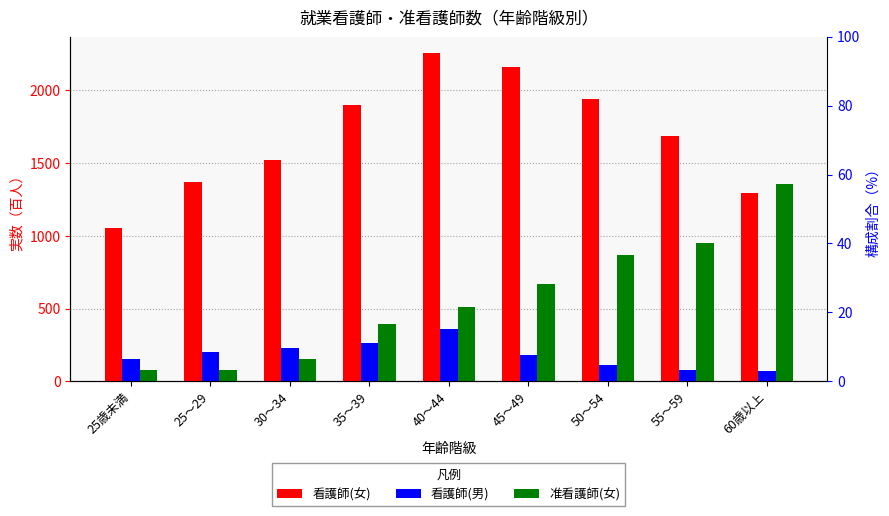

List the series in order of their peak value, lowest first.

看護師(男), 准看護師(女), 看護師(女)